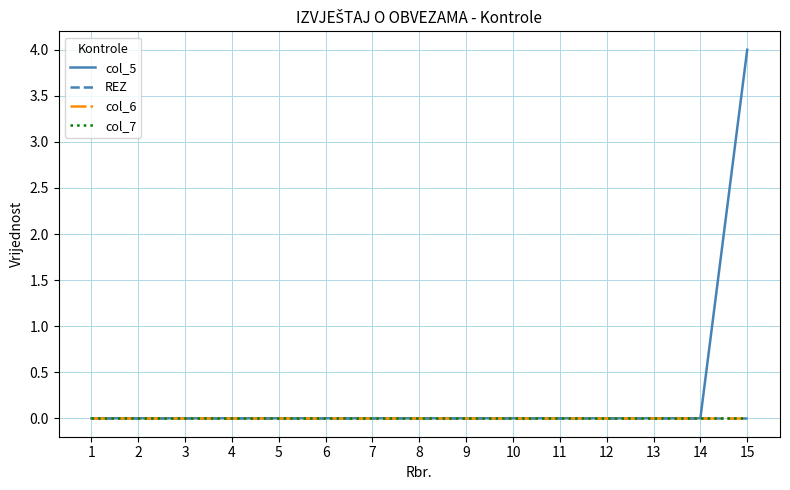

Which series has the widest spread of values?

col_5